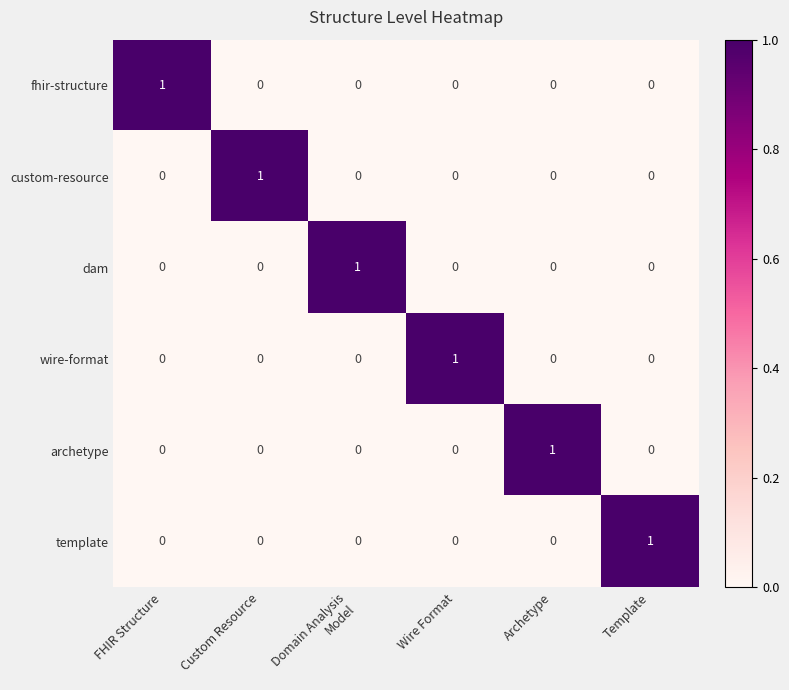

What is the total value across all series at Archetype?

1